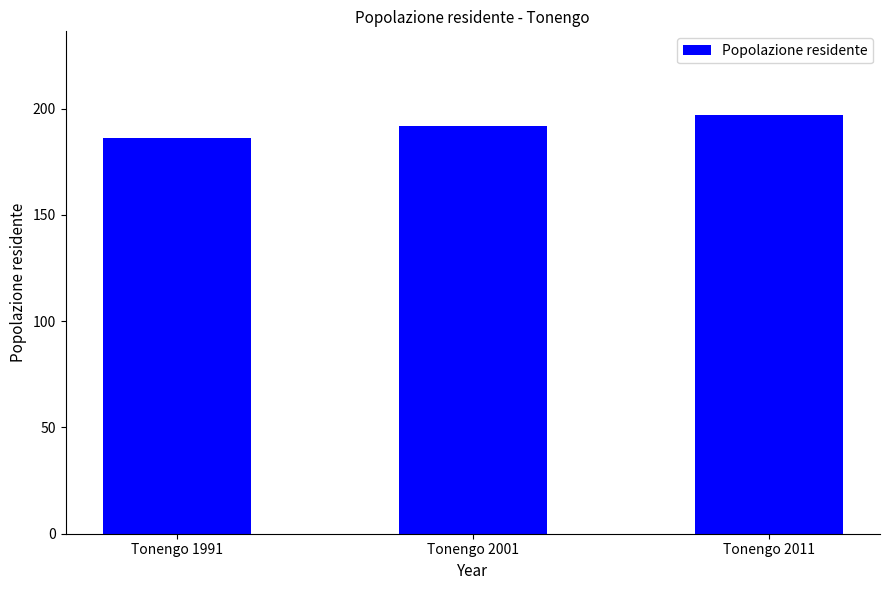

At which category does the chart reach its minimum across all series?

Tonengo 1991